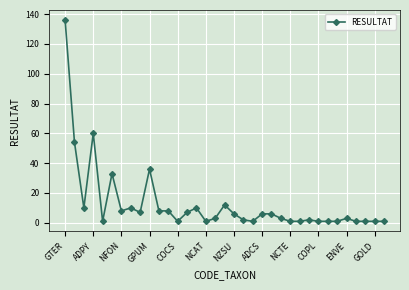

Reading left to right, transcribe all the data shown in this chart.

136	54	10	60	1	33	8	10	7	36	8	8	1	7	10	1	3	12	6	2	1	6	6	3	1	1	2	1	1	1	3	1	1	1	1